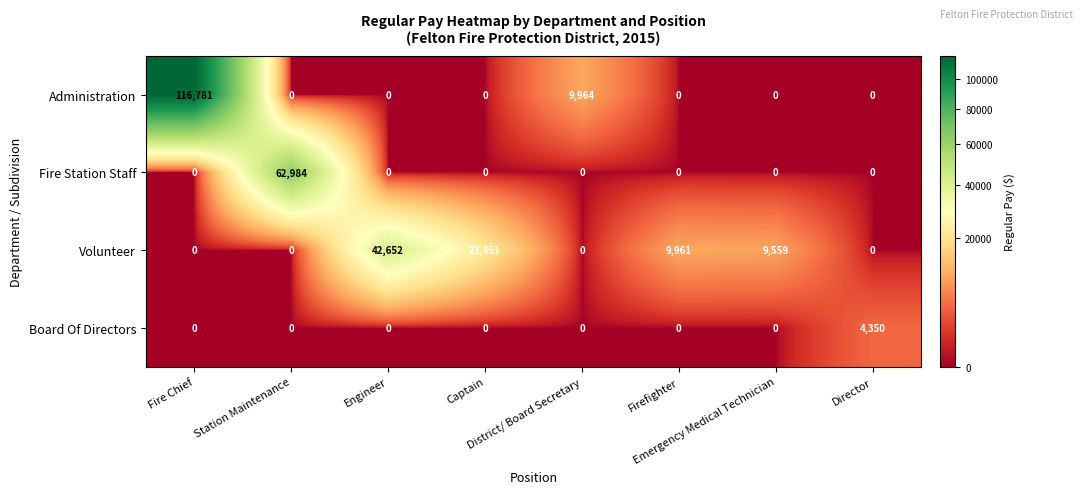

What is the sum of all Fire Station Staff values?

62984